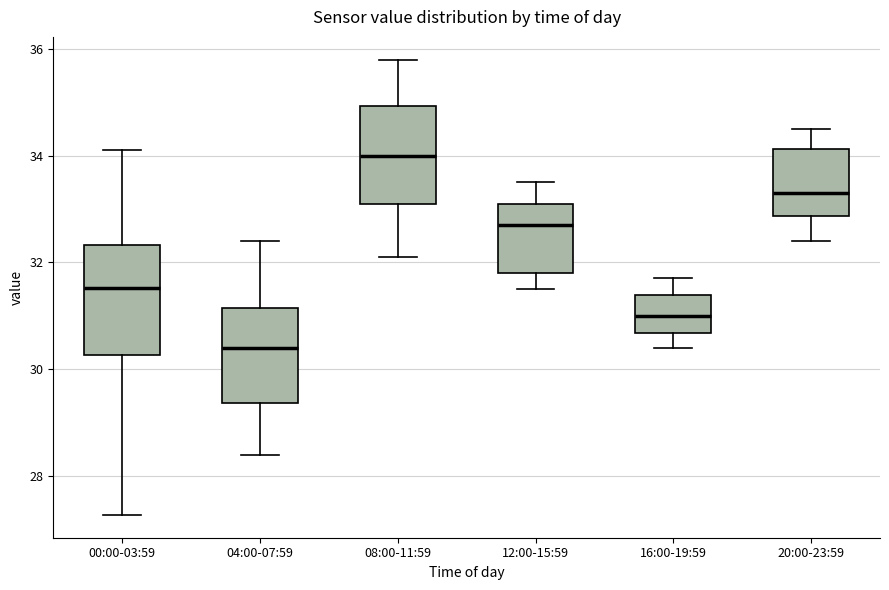

Which box has the highest median line?

08:00-11:59